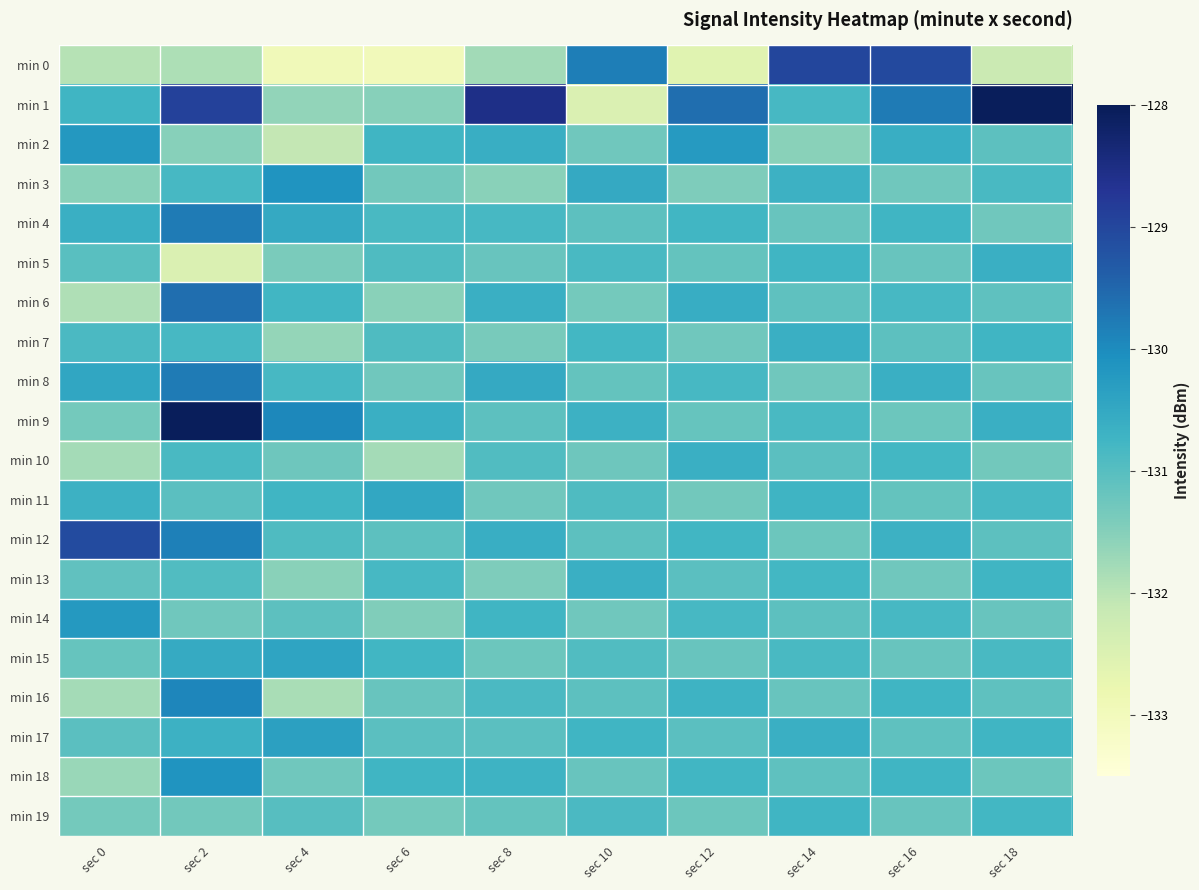

Which label corresponds to the smallest value in the chart?

sec 6